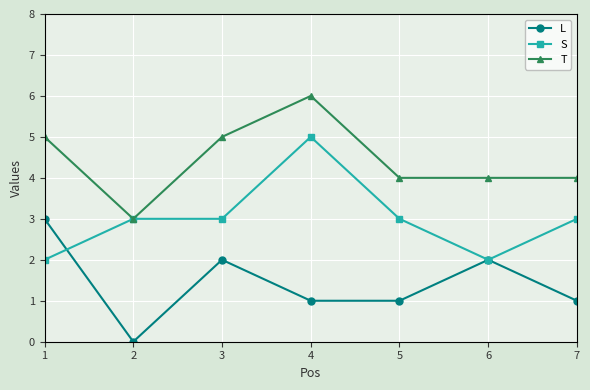

What is the highest value of the T series?

6